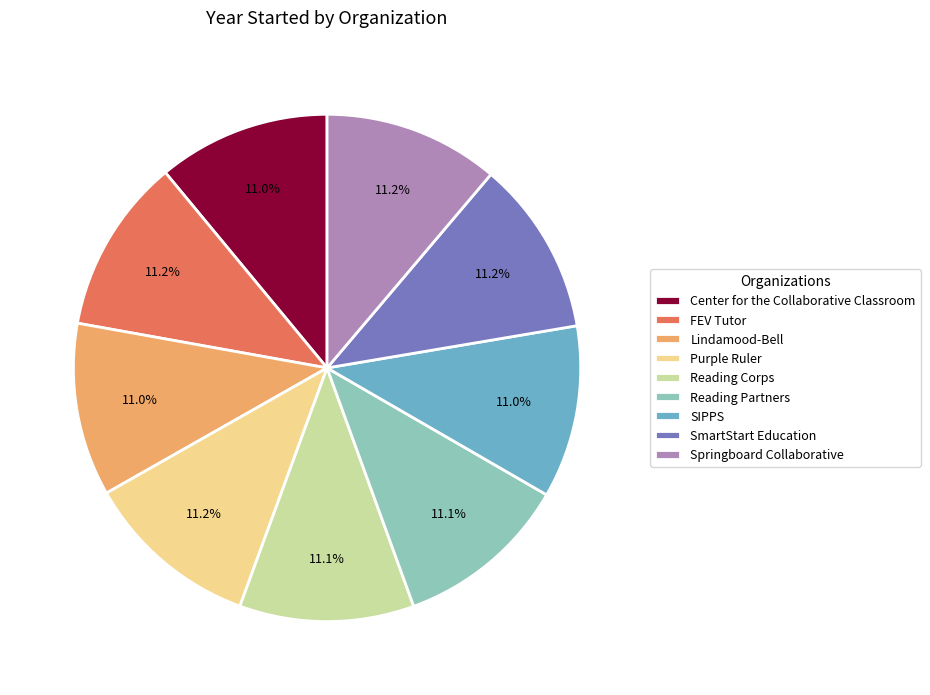

What percentage is the Reading Partners slice, to the nearest percent?

11%